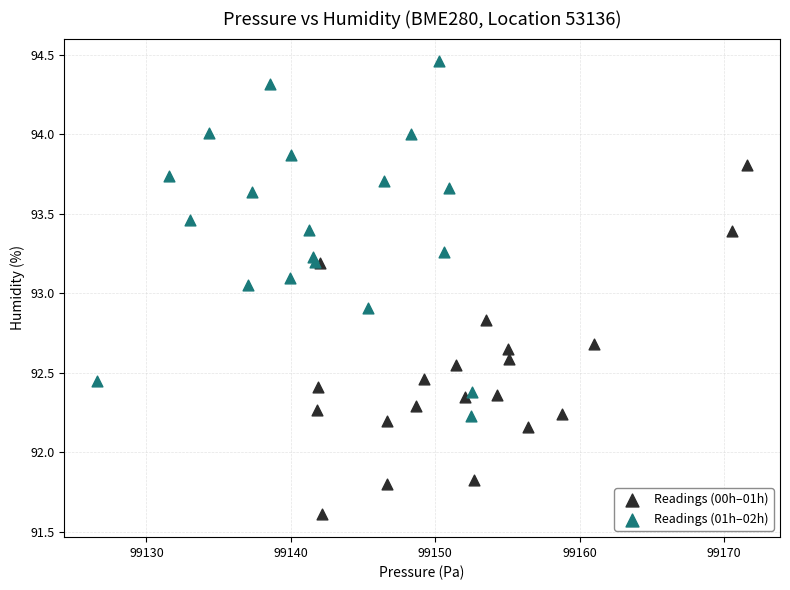

Which series contains the lowest Y value?

Readings (00h–01h)